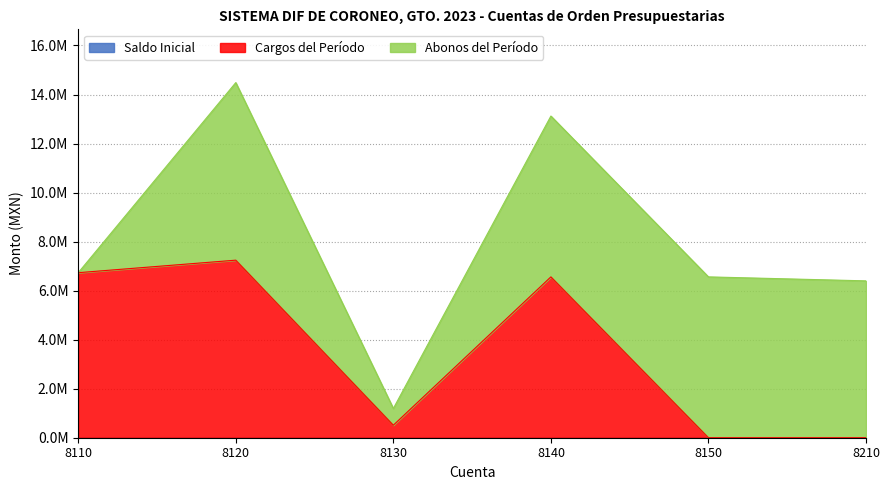

The value of Cargos del Período at 8110 is 3100177.5. True or false?

False